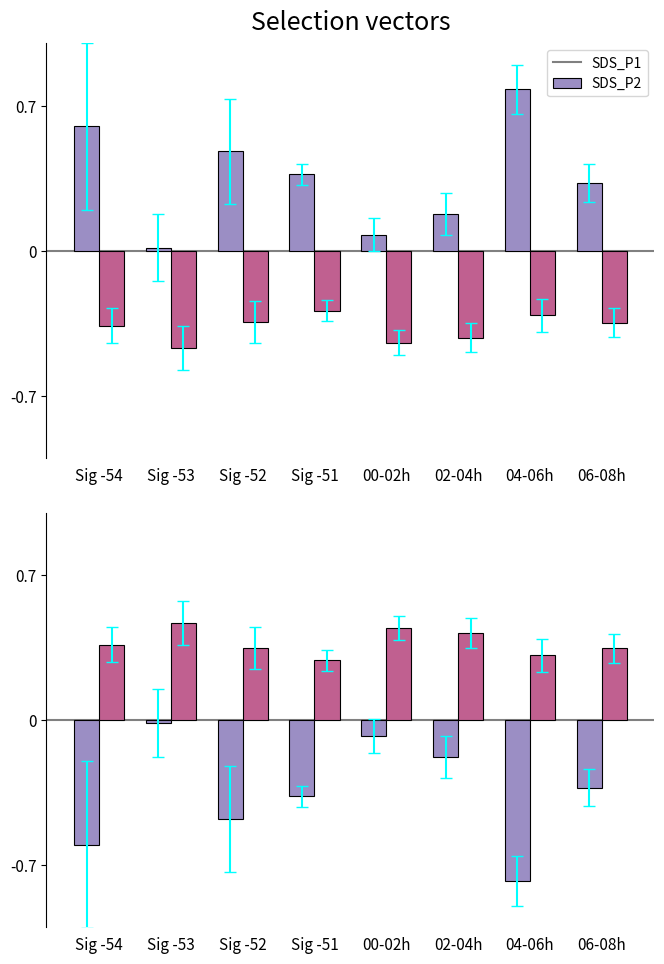

What is the label of the 6th bar from the right?

Sig -52